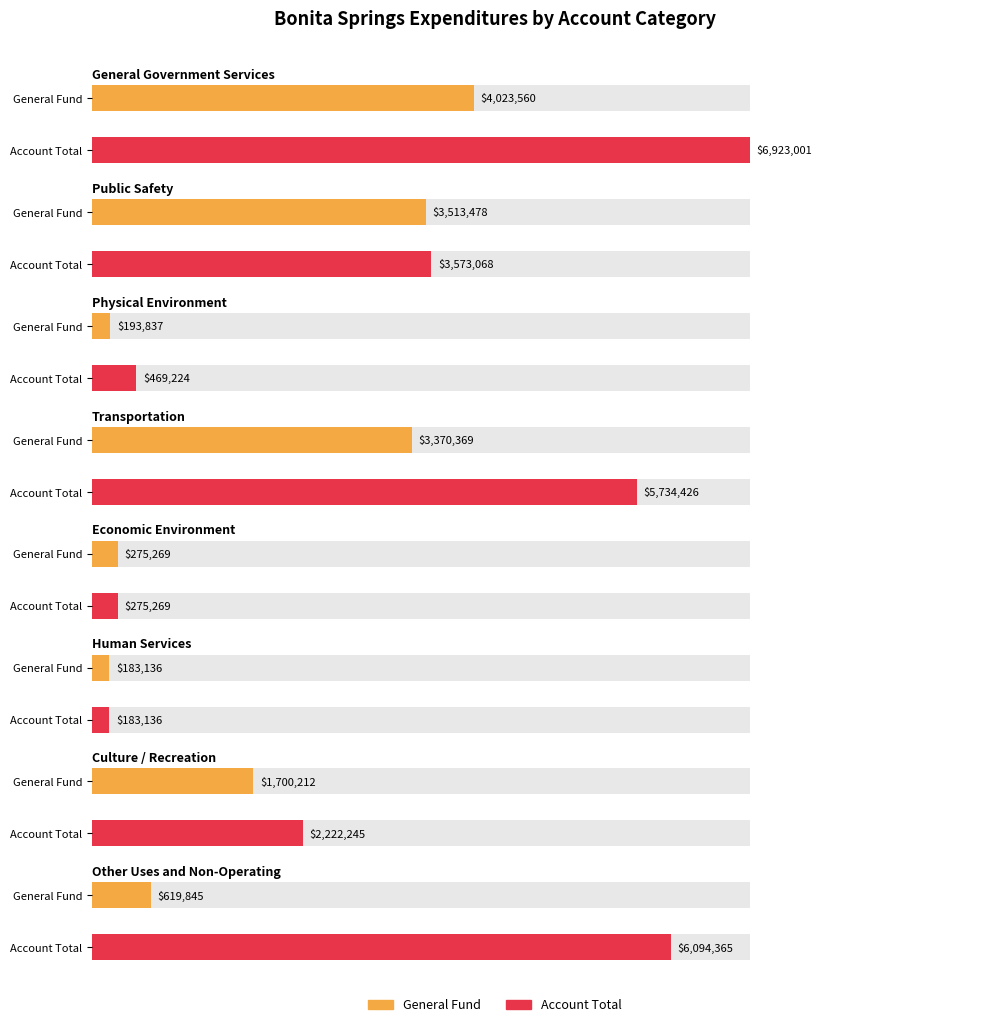

True or false: Capital Projects has a value of -1736378 at Public Safety.

False